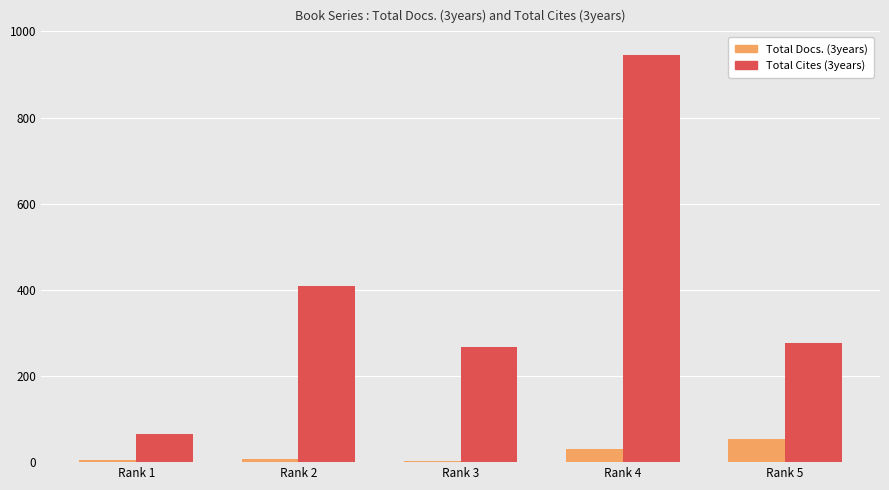

Between Rank 4 and Rank 5, which series saw the biggest shift?

Total Cites (3years)